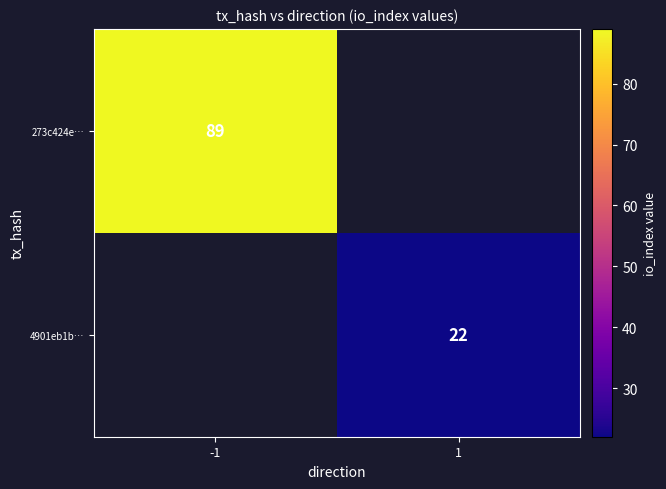

The 4901eb1b… series shows 32 at 1. True or false?

False